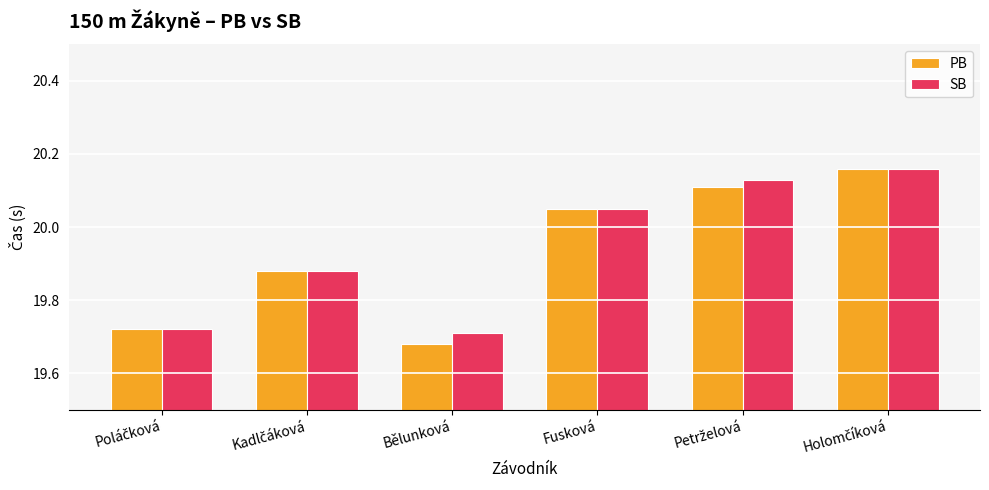

How many SB values are between 19 and 20?

3